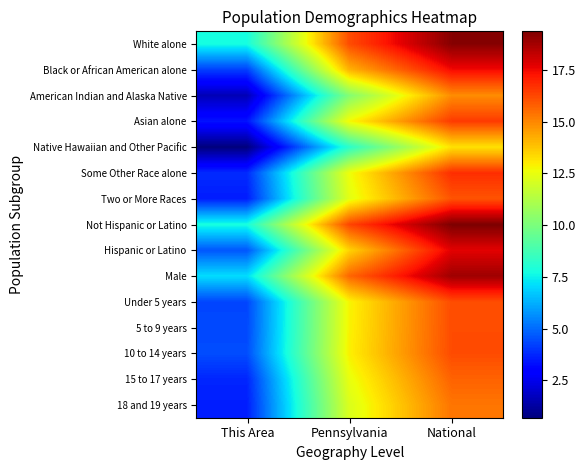

What is the total value across all series at National?

249.6